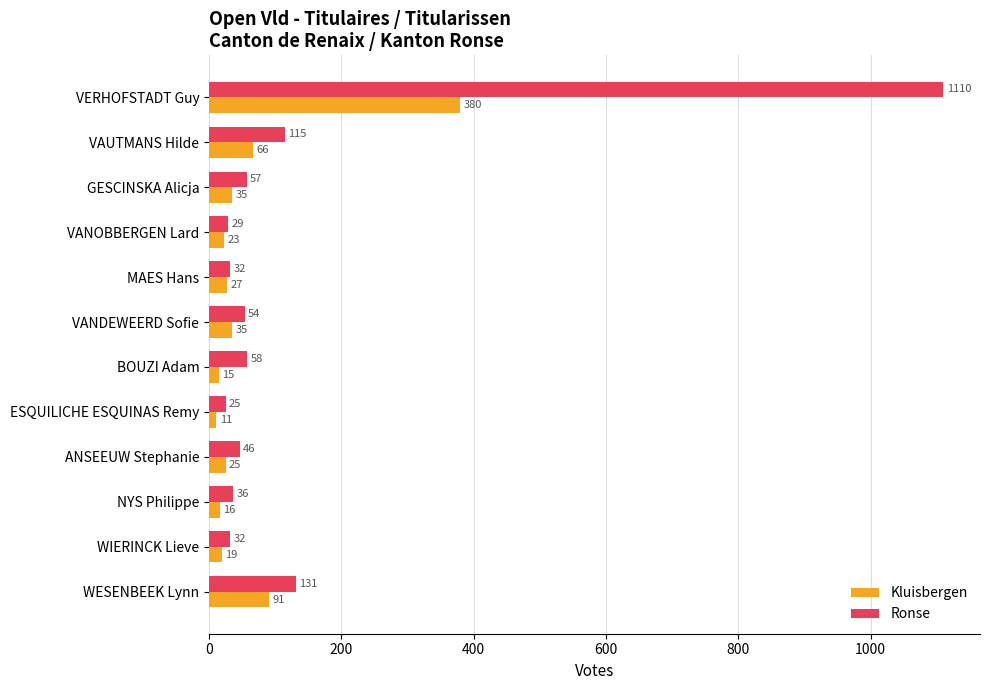

What is the difference between the Ronse values at WESENBEEK Lynn and GESCINSKA Alicja?

74